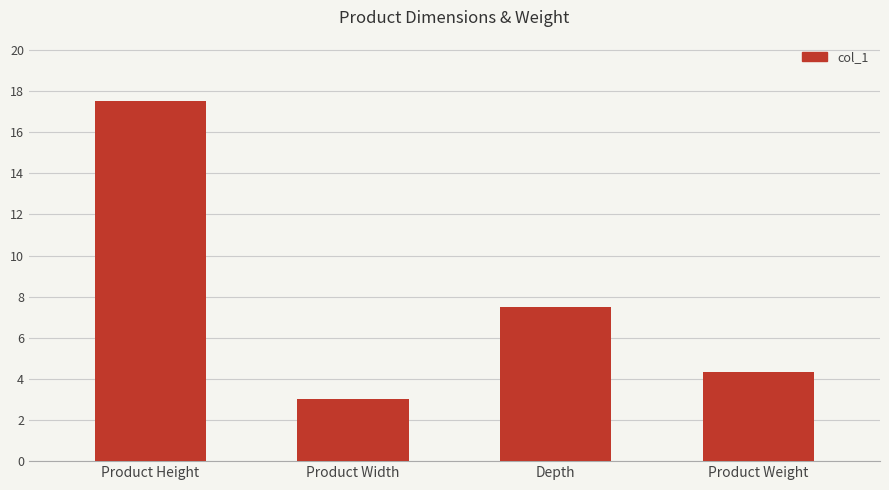

Which has a higher value, Product Weight or Product Width?

Product Weight